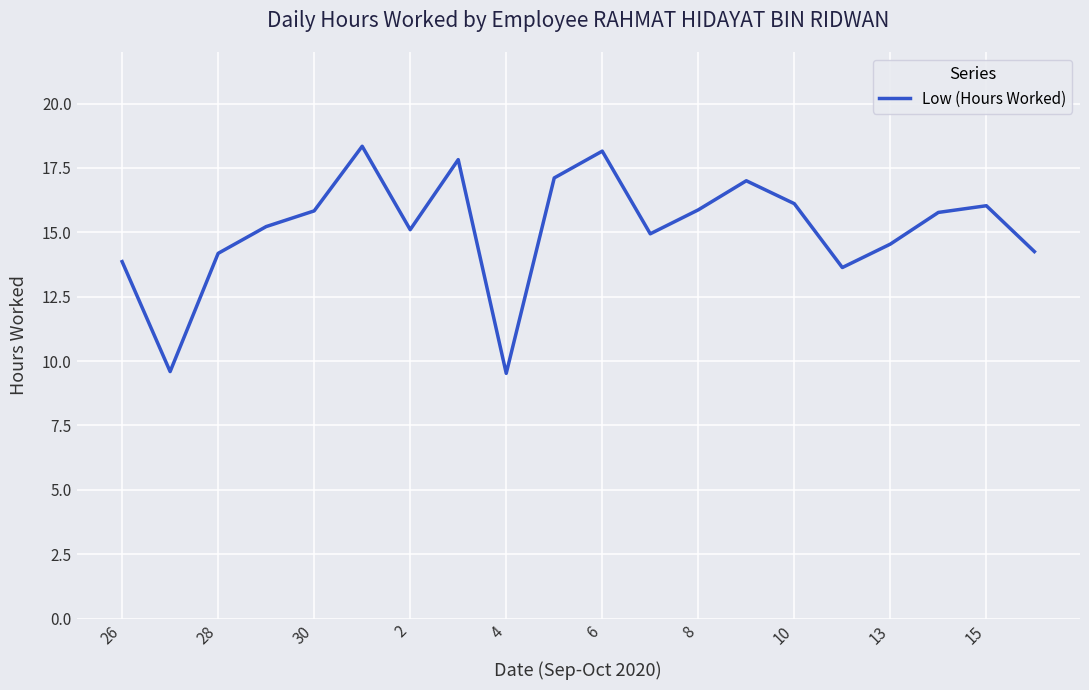

What is the greatest value displayed?

18.3